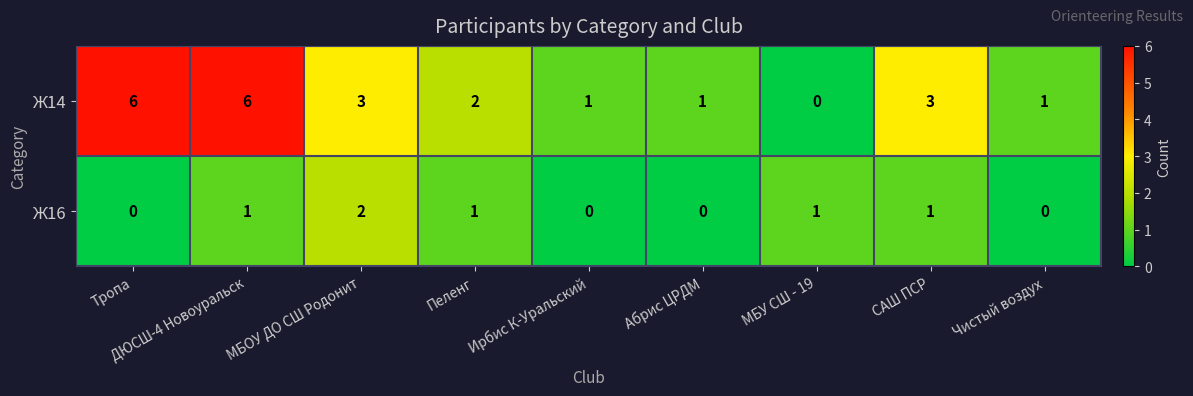

What is the approximate value of Ж14 at ДЮСШ-4 Новоуральск?

6